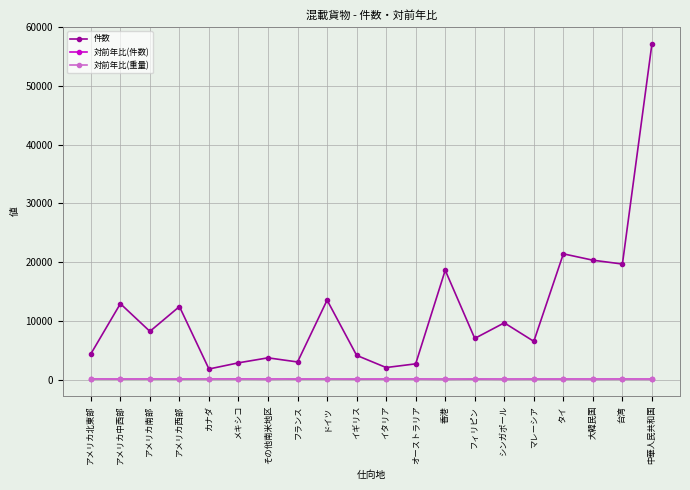

At which label does 件数 reach its peak?

中華人民共和国